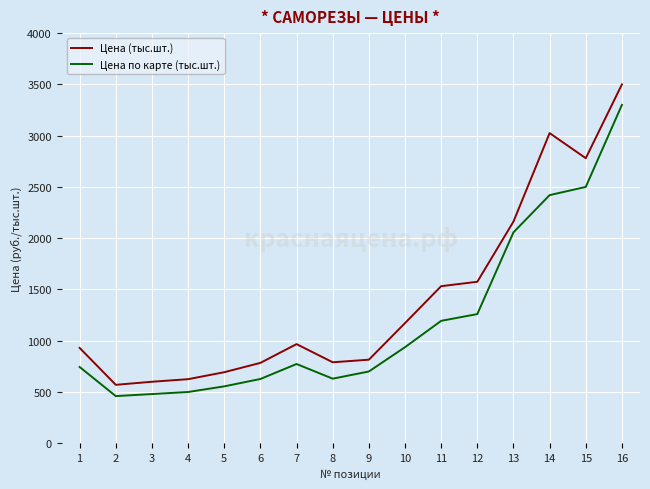

Does the chart have visible grid lines?

Yes